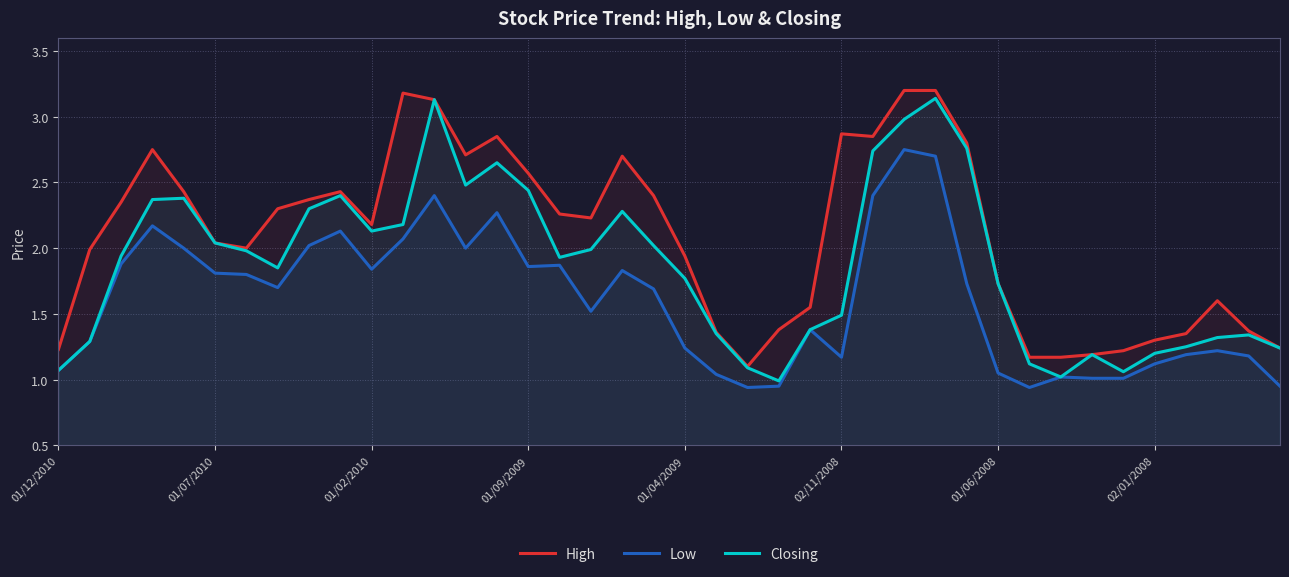

Which has a higher value, 26 or 19?

26